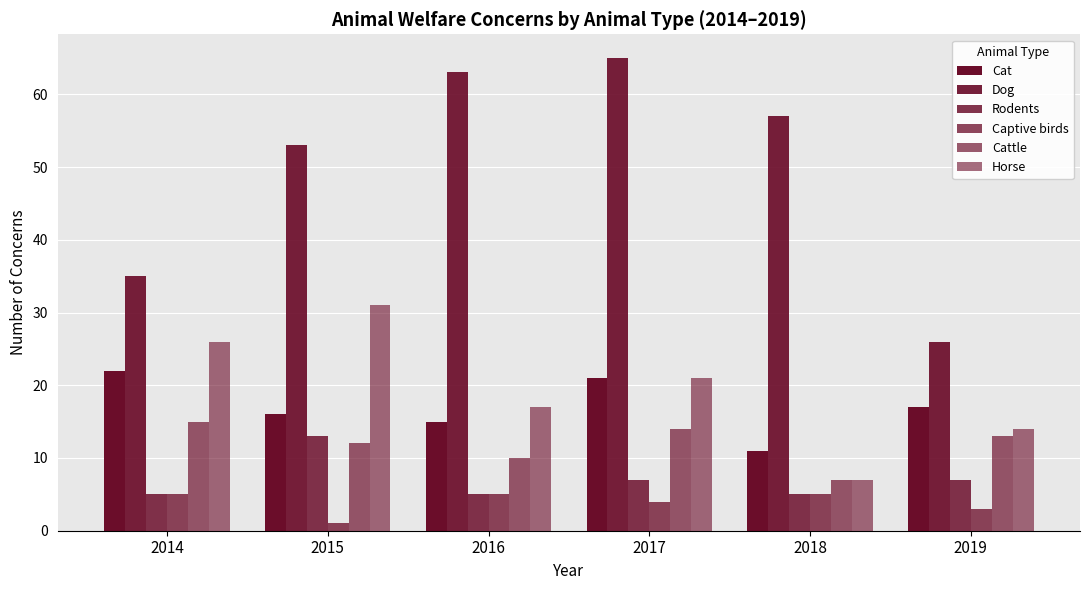

How many values in the Cat series are below 17?

3